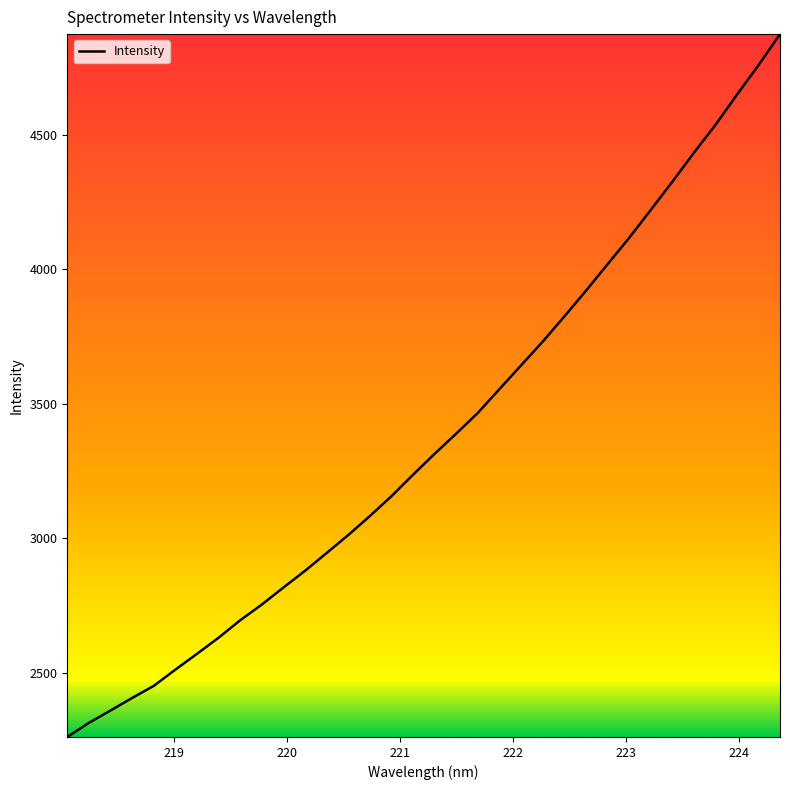

What is the greatest value displayed?

4875.4